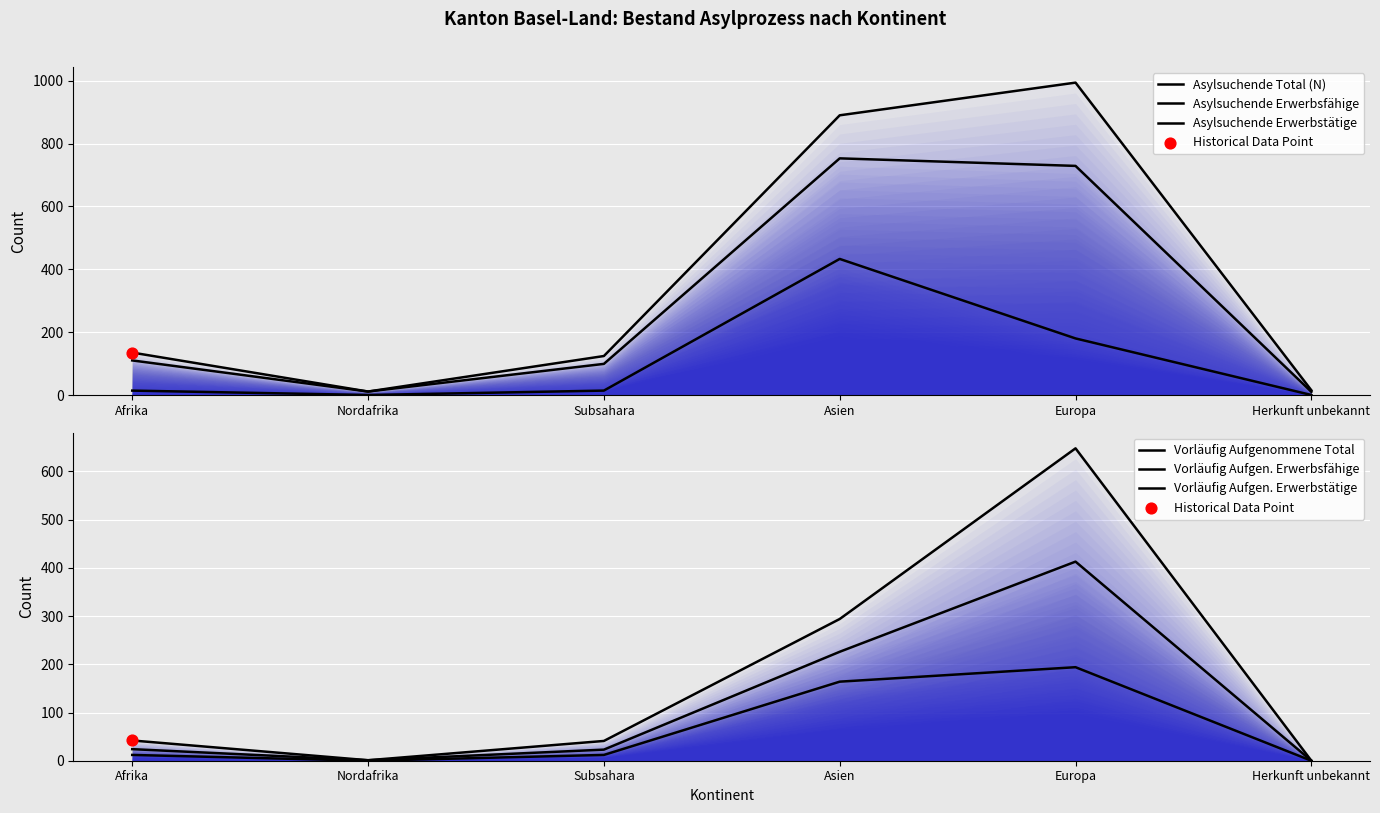

Is the value of Vorläufig Aufgen. Erwerbsfähige at Subsahara greater than the value of Asylsuchende Erwerbsfähige at Afrika?

No